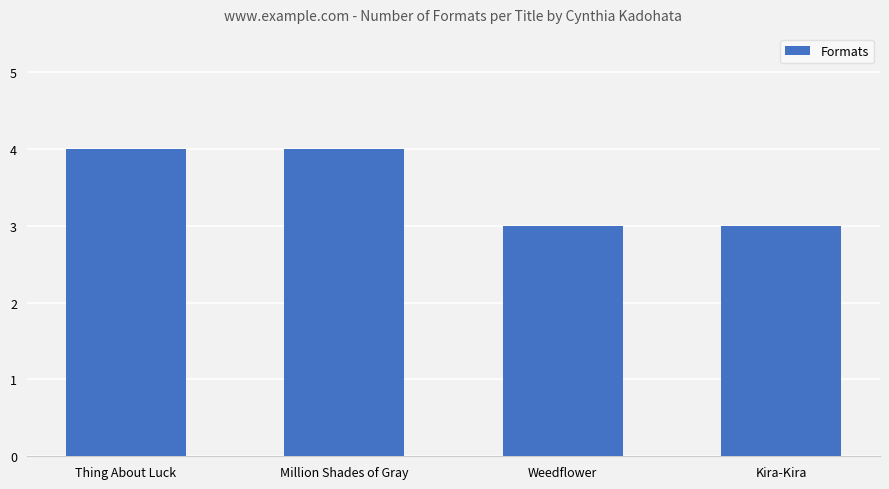

Count the values in the range 3 to 4.

4